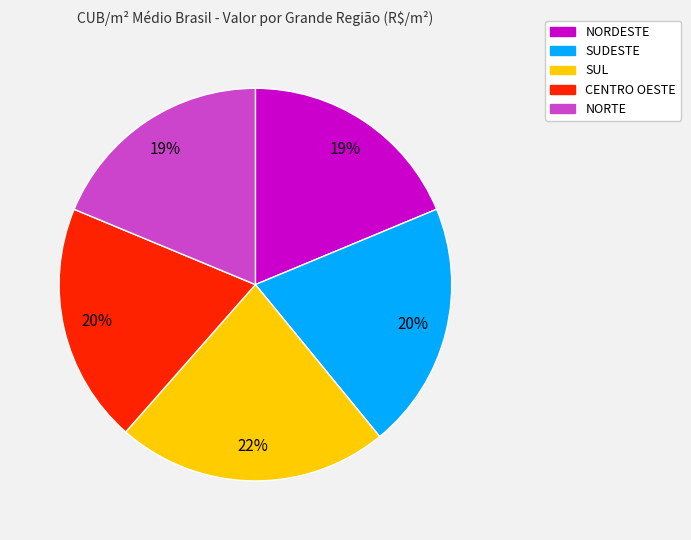

Which slice is the largest?

SUL